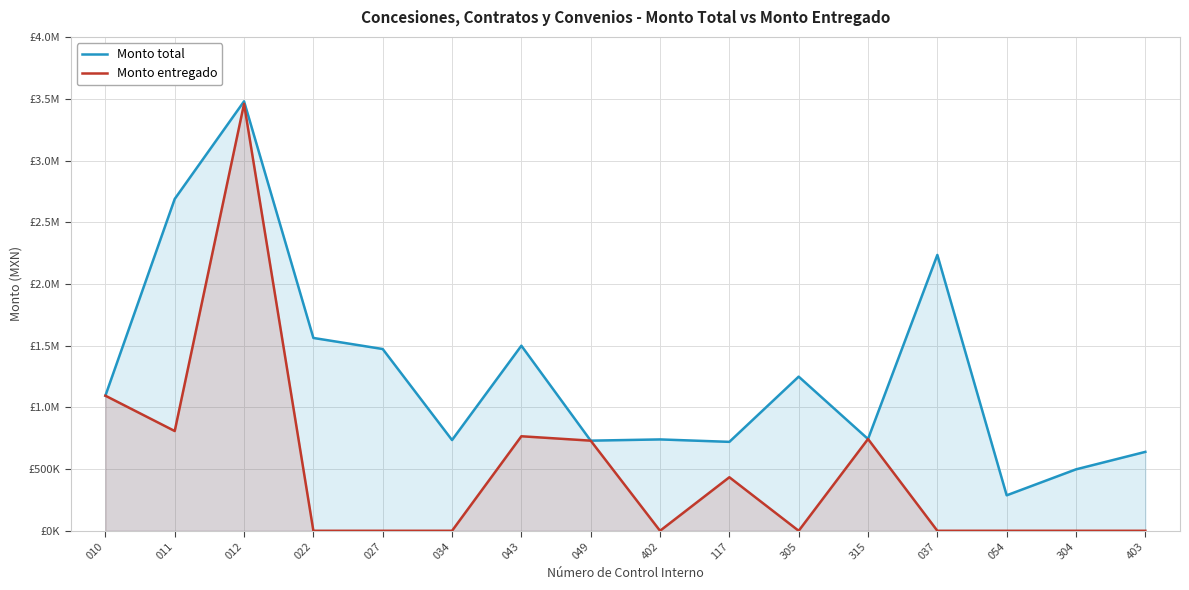

What is the average value of the Monto total series?

1273644.6